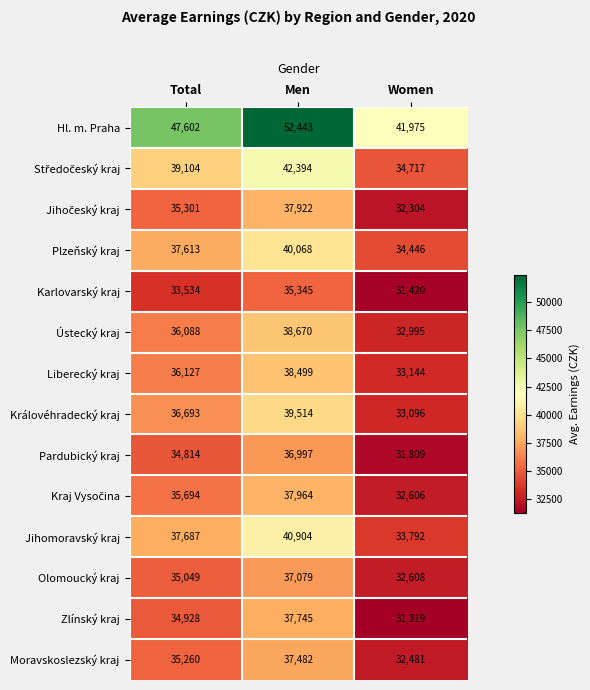

Which series changed the most between Total and Women?

Hl. m. Praha